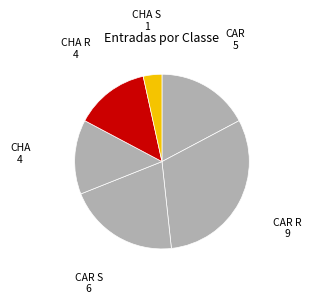

Is CAR S the majority of the pie?

No